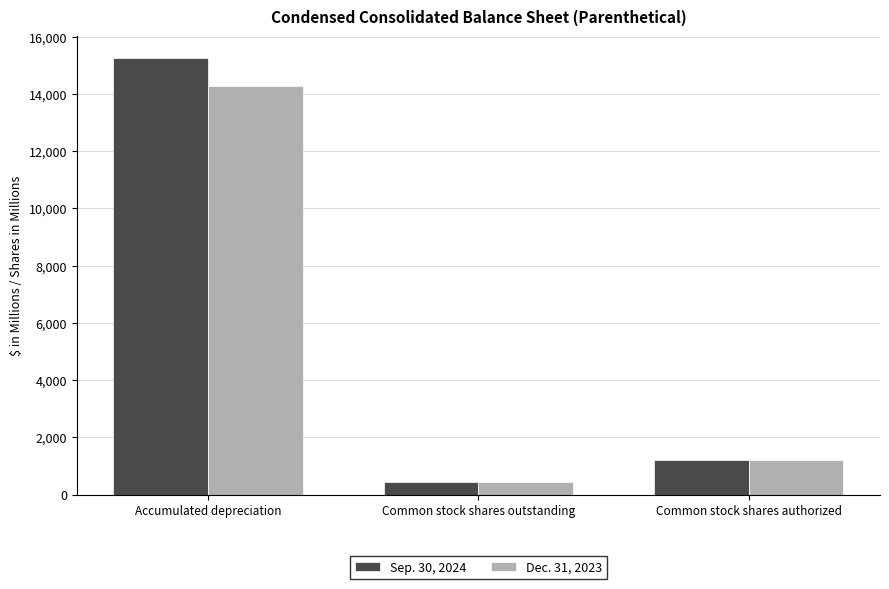

Reading right to left, transcribe all the data shown in this chart.

Sep. 30, 2024: 1200	435	15249
Dec. 31, 2023: 1200	434	14279